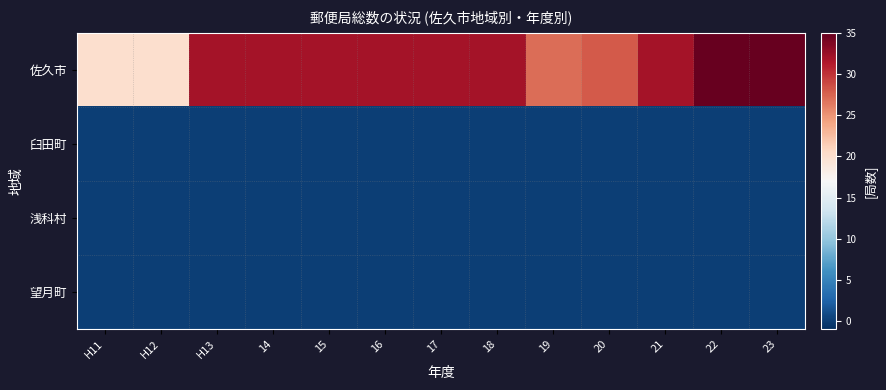

Rank the series at H12 from lowest to highest value.

臼田町, 浅科村, 望月町, 佐久市